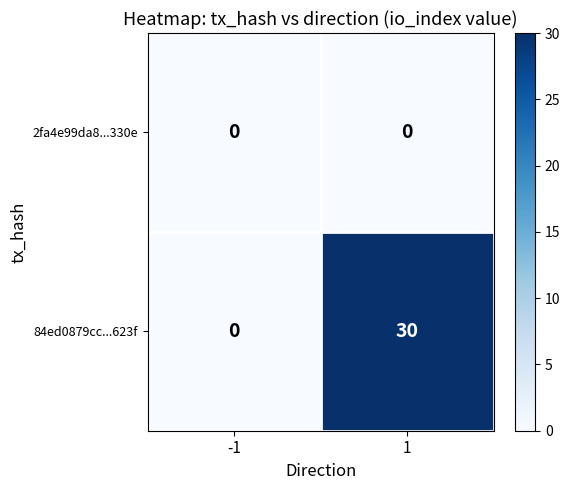

True or false: 2fa4e99da8...330e has a value of 0 at 1.

True